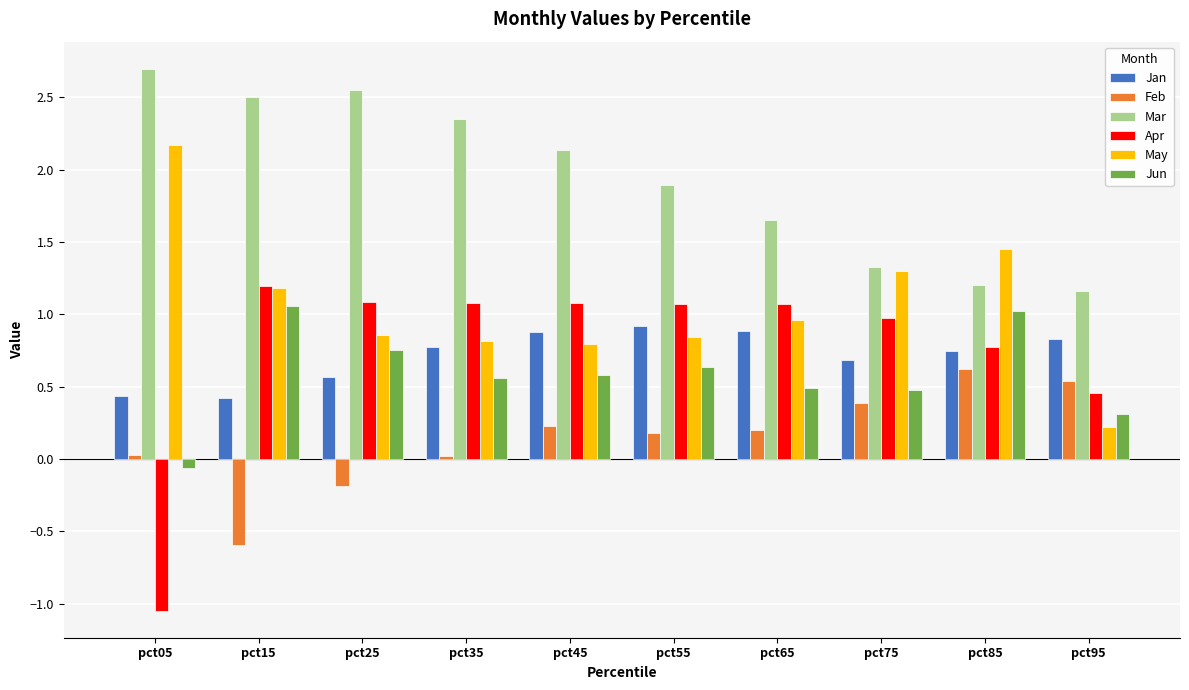

At which label does May reach its minimum?

pct95